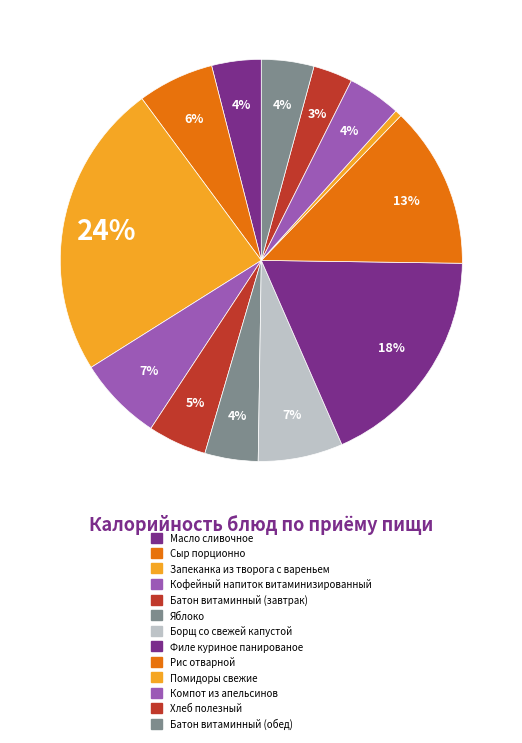

Between Батон витаминный (завтрак) and Сыр порционно, which is larger?

Сыр порционно